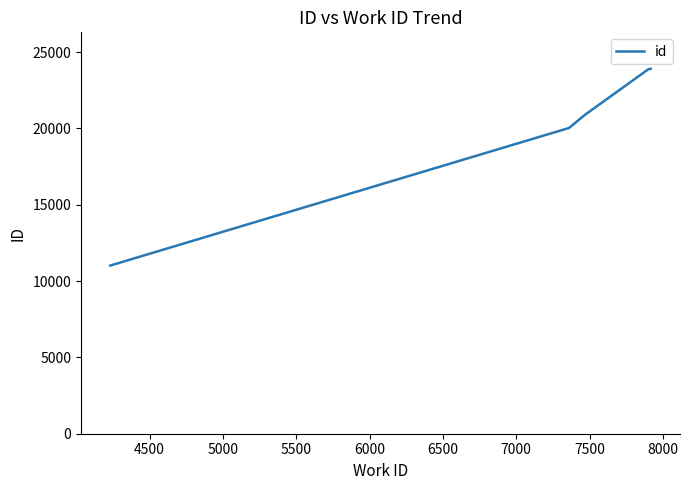

What is the greatest value displayed?

23907